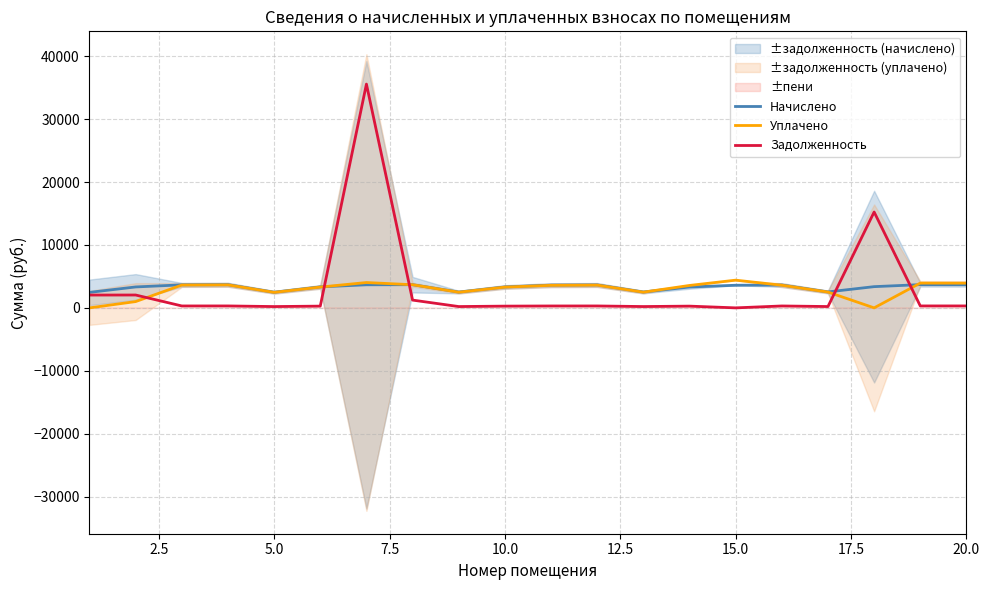

True or false: Уплачено and Задолженность intersect in this chart.

True